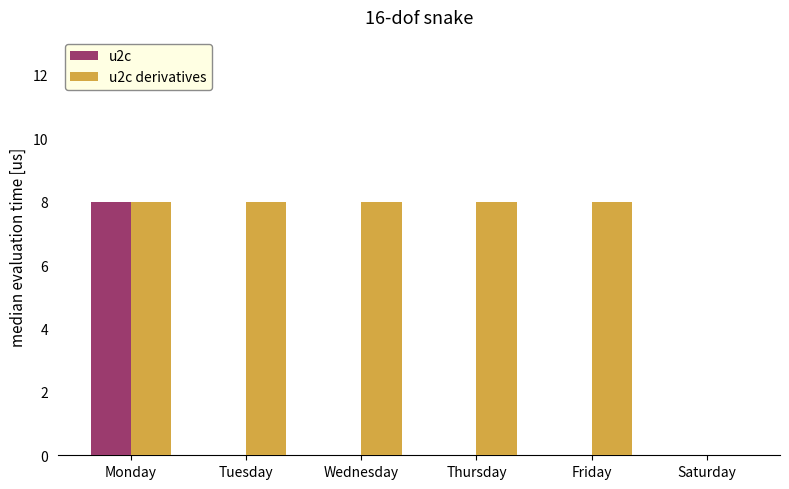

What is the sum of the u2c values at Thursday and Monday?

8